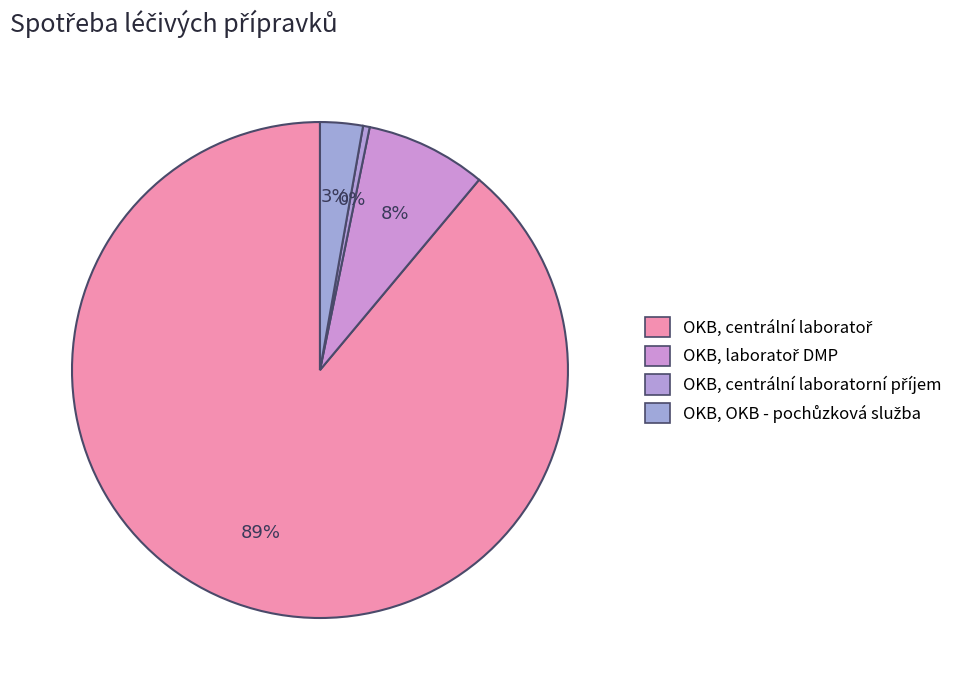

Between OKB, OKB - pochůzková služba and OKB, centrální laboratorní příjem, which is larger?

OKB, OKB - pochůzková služba